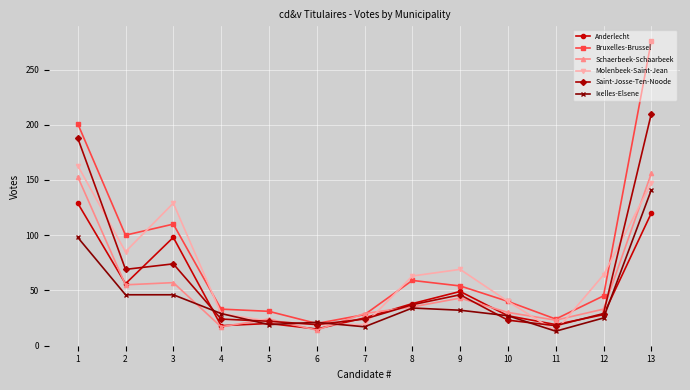

What is the value of the Saint-Josse-Ten-Noode point at the 7th from the left?

24